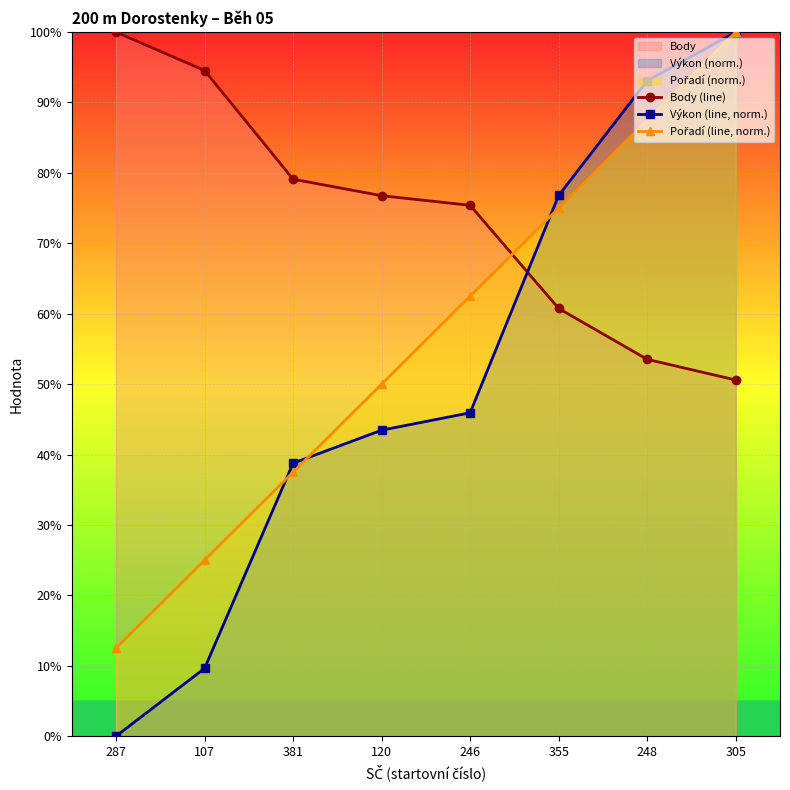

What is the label of the 3rd point from the left?

381